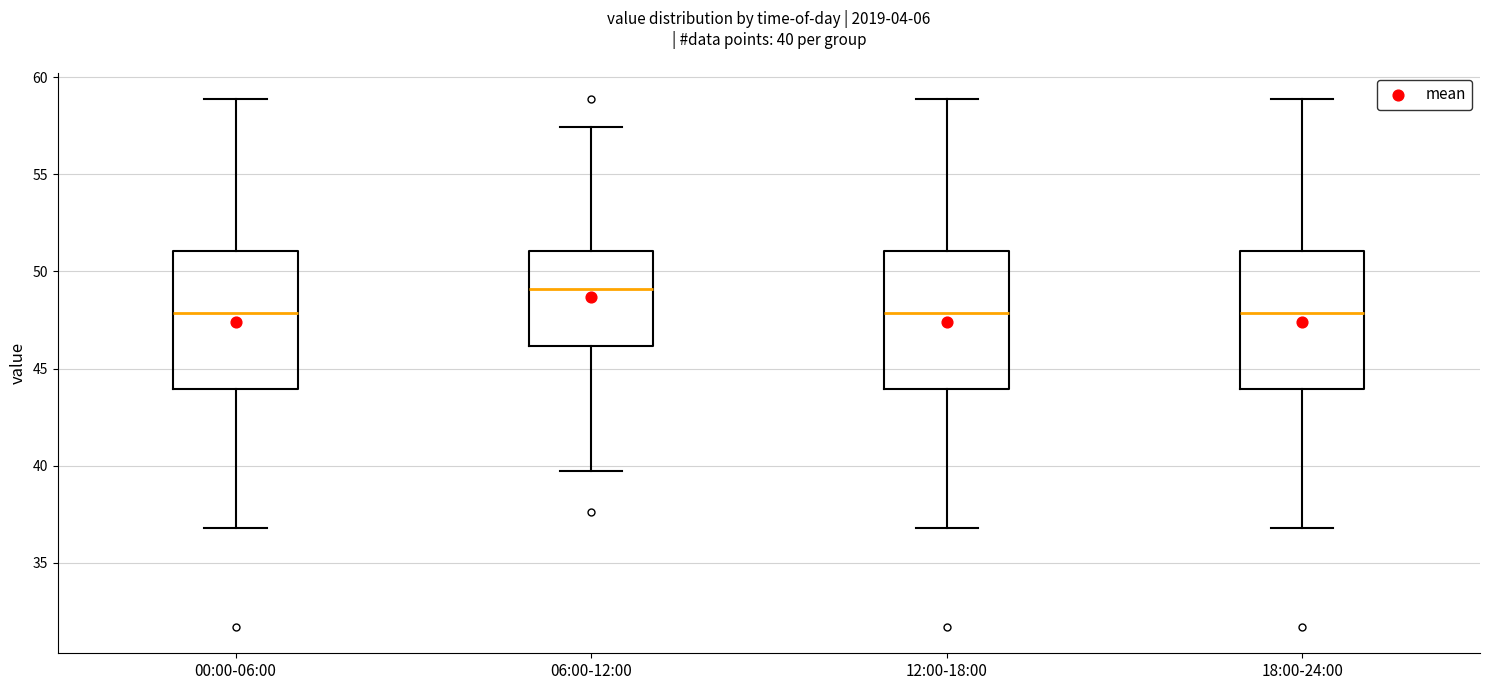

Which box has the highest median line?

06:00-12:00